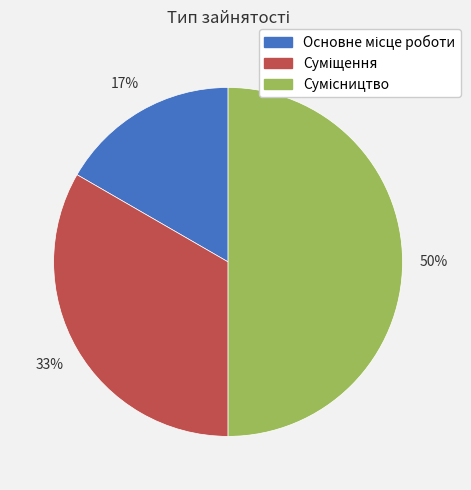

To the nearest percent, what is the difference between the largest and smallest slice percentages?

33%